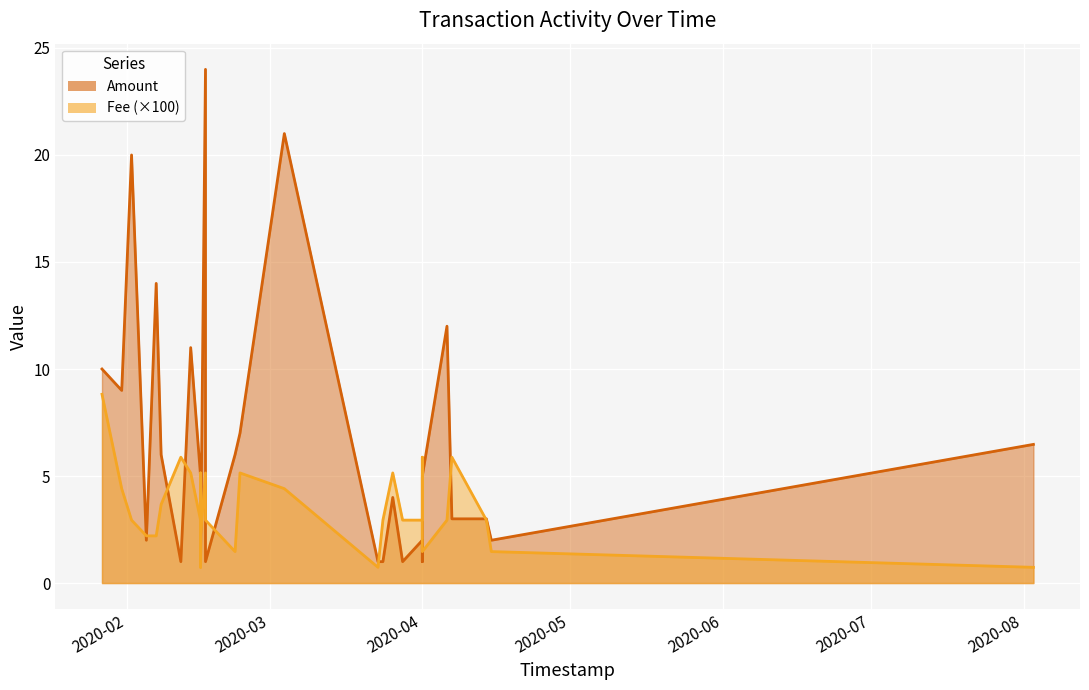

In Amount, how many points are higher than both neighbors (excluding endpoints)?

8